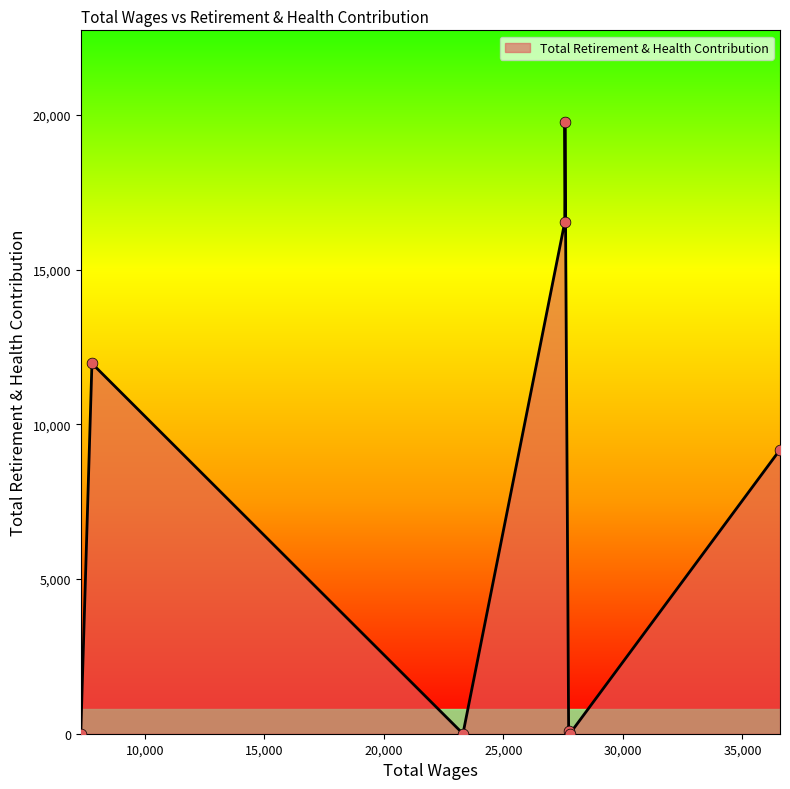

What is the maximum value shown in the chart?

19774